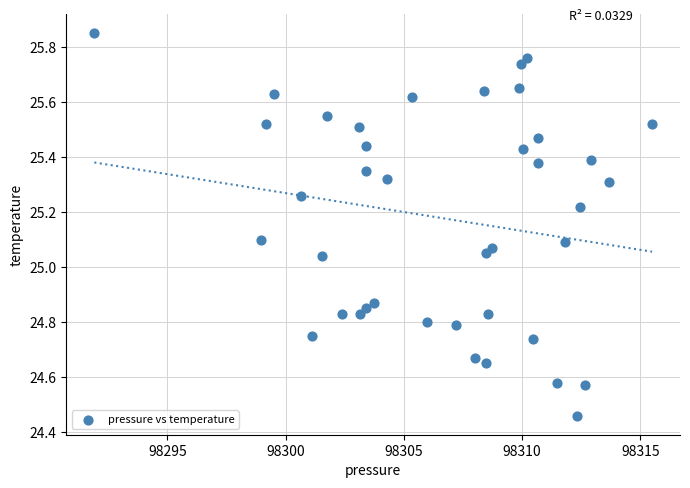

What is the range of Y values (max minus min)?

1.4